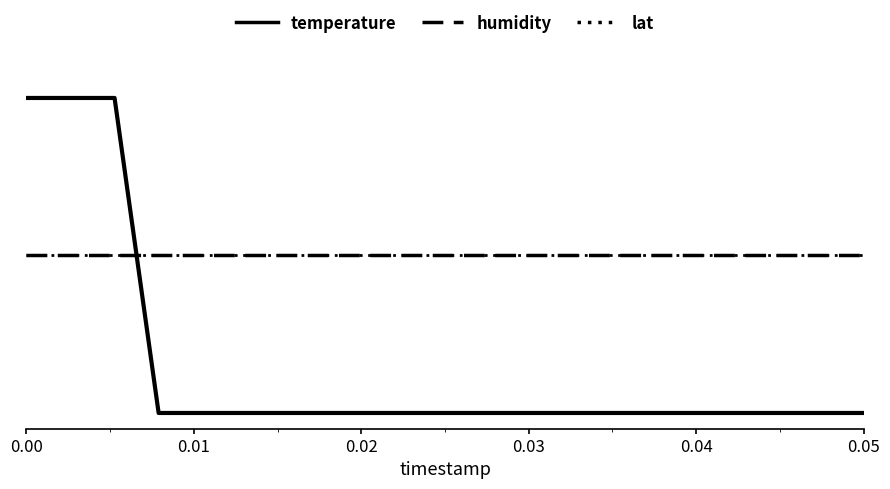

What is the minimum value for humidity?

0.5